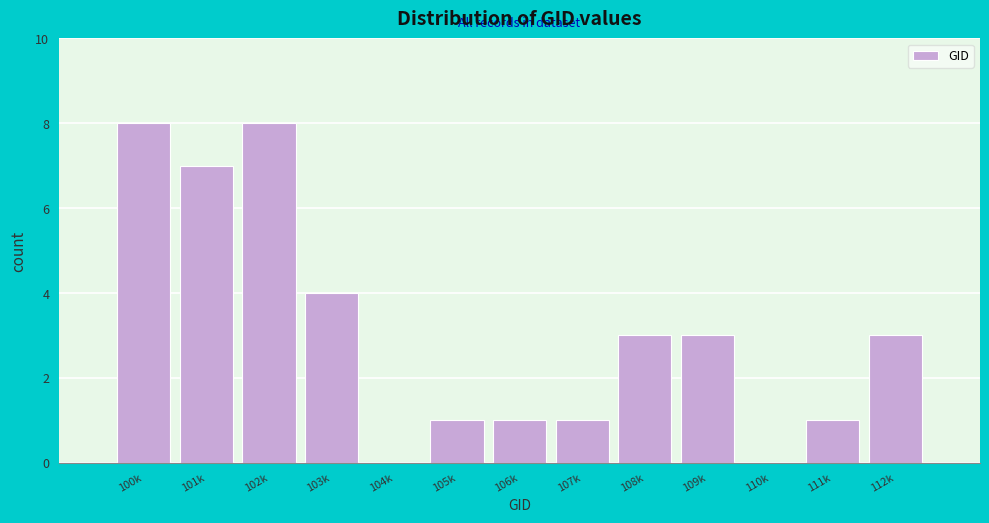

Reading right to left, transcribe all the data shown in this chart.

112k=3	111k=1	110k=0	109k=3	108k=3	107k=1	106k=1	105k=1	104k=0	103k=4	102k=8	101k=7	100k=8